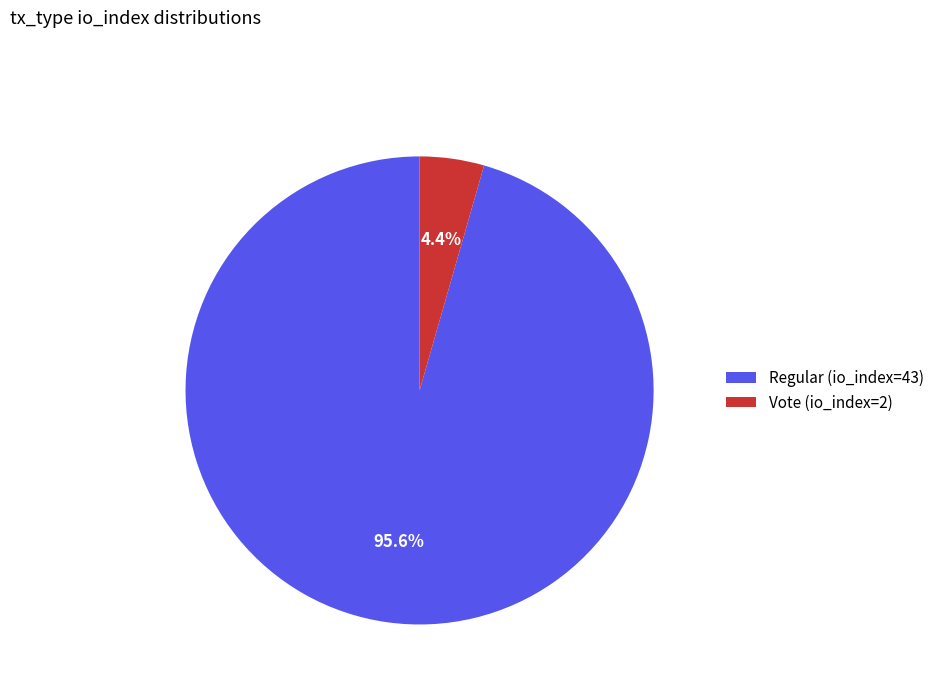

What is the largest slice in the pie chart?

Regular (io_index=43)